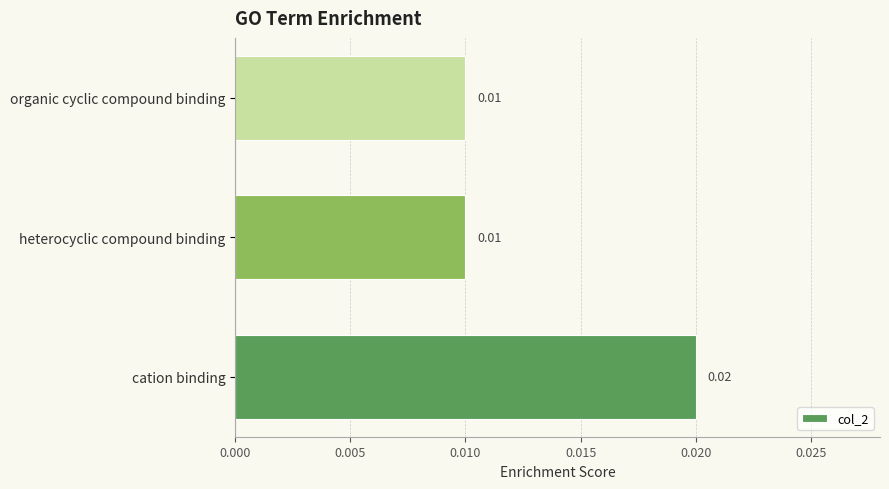

Between cation binding and heterocyclic compound binding, which is larger?

cation binding